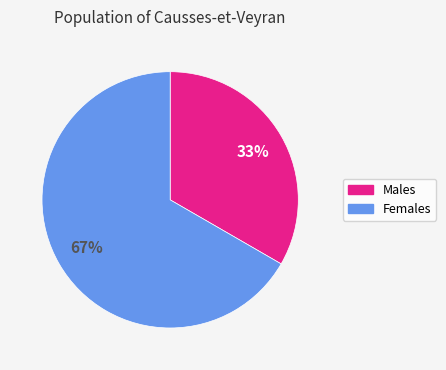

How many slices are in this pie chart?

2